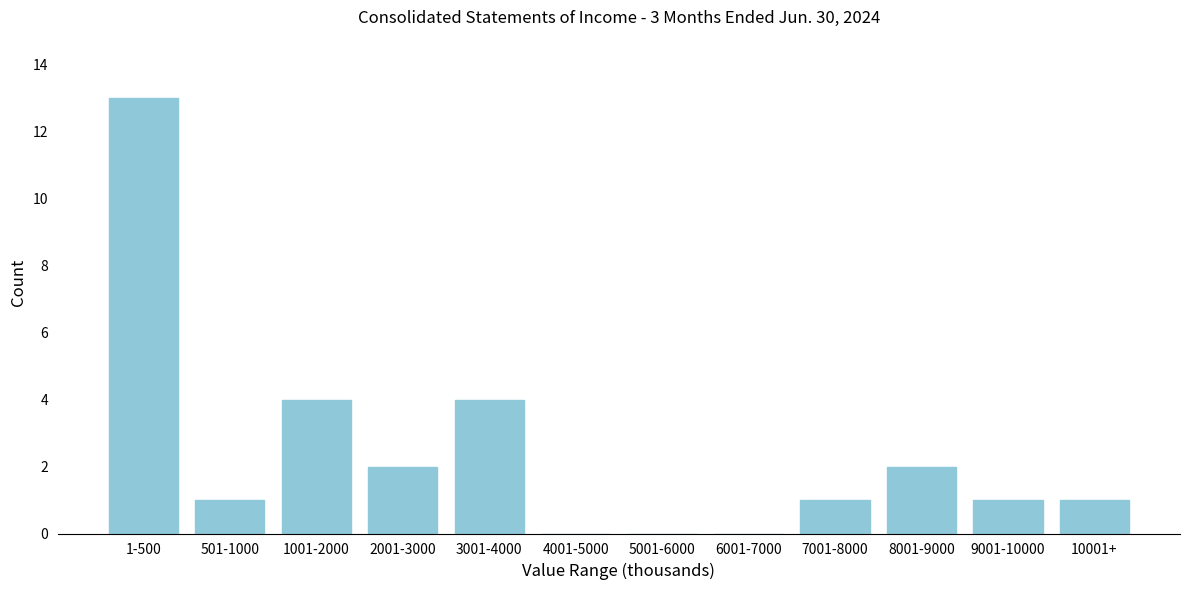

Reading left to right, what are all the values shown in this chart?

1-500=13	501-1000=1	1001-2000=4	2001-3000=2	3001-4000=4	4001-5000=0	5001-6000=0	6001-7000=0	7001-8000=1	8001-9000=2	9001-10000=1	10001+=1